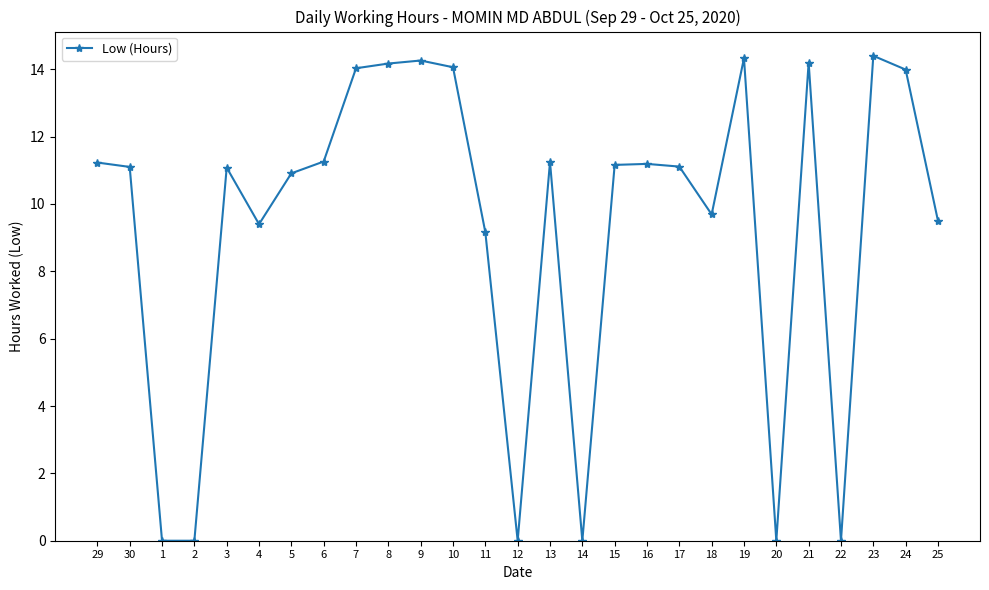

True or false: there are more than 0 points higher than both neighbors.

True